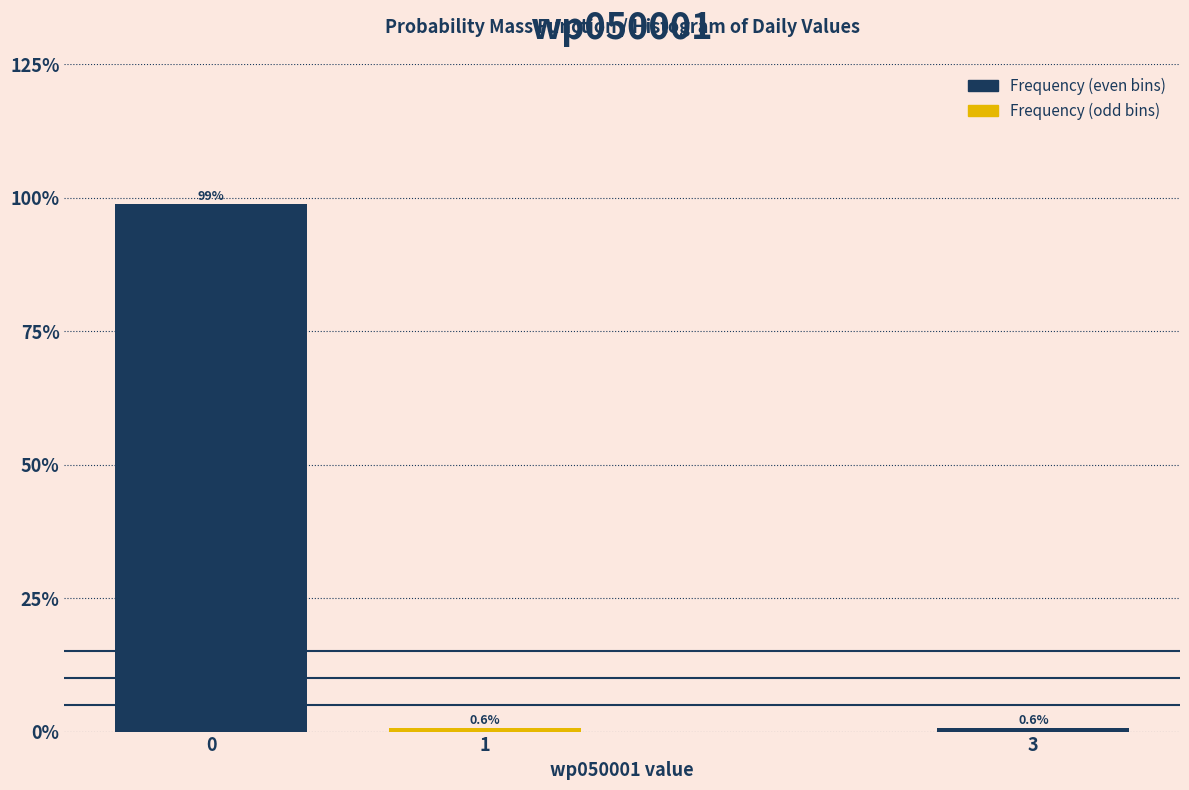

Reading left to right, transcribe all the data shown in this chart.

98.7	0.6	0.6